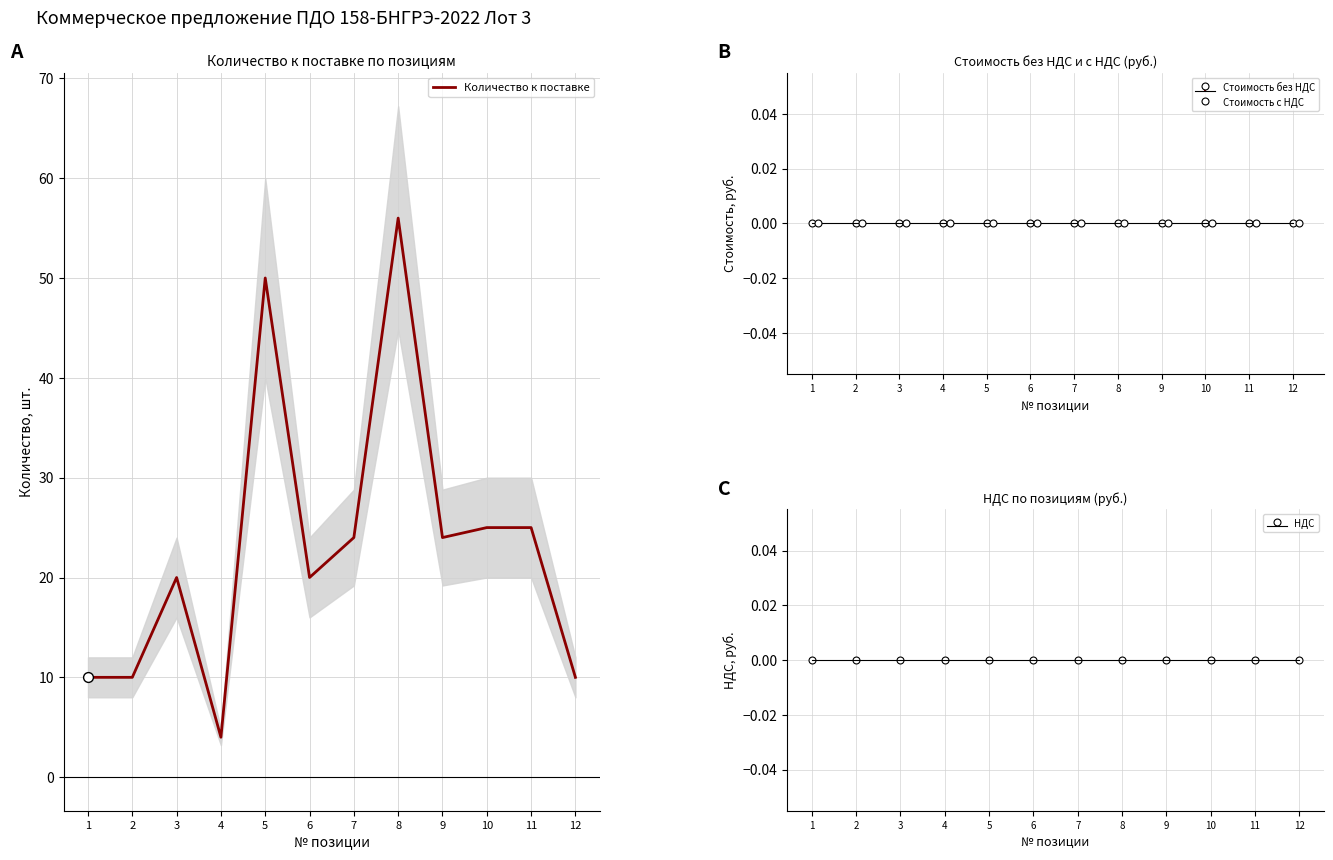

Approximately how many times larger is the value at 1 compared to 8?

0.2